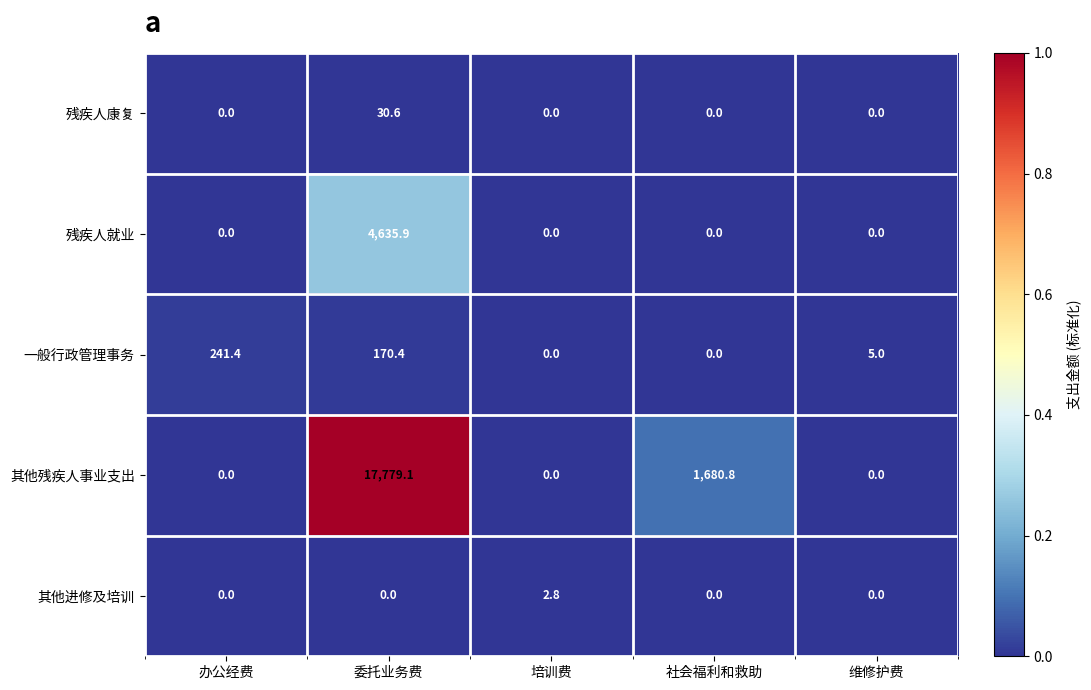

Which series has the widest spread of values?

其他残疾人事业支出